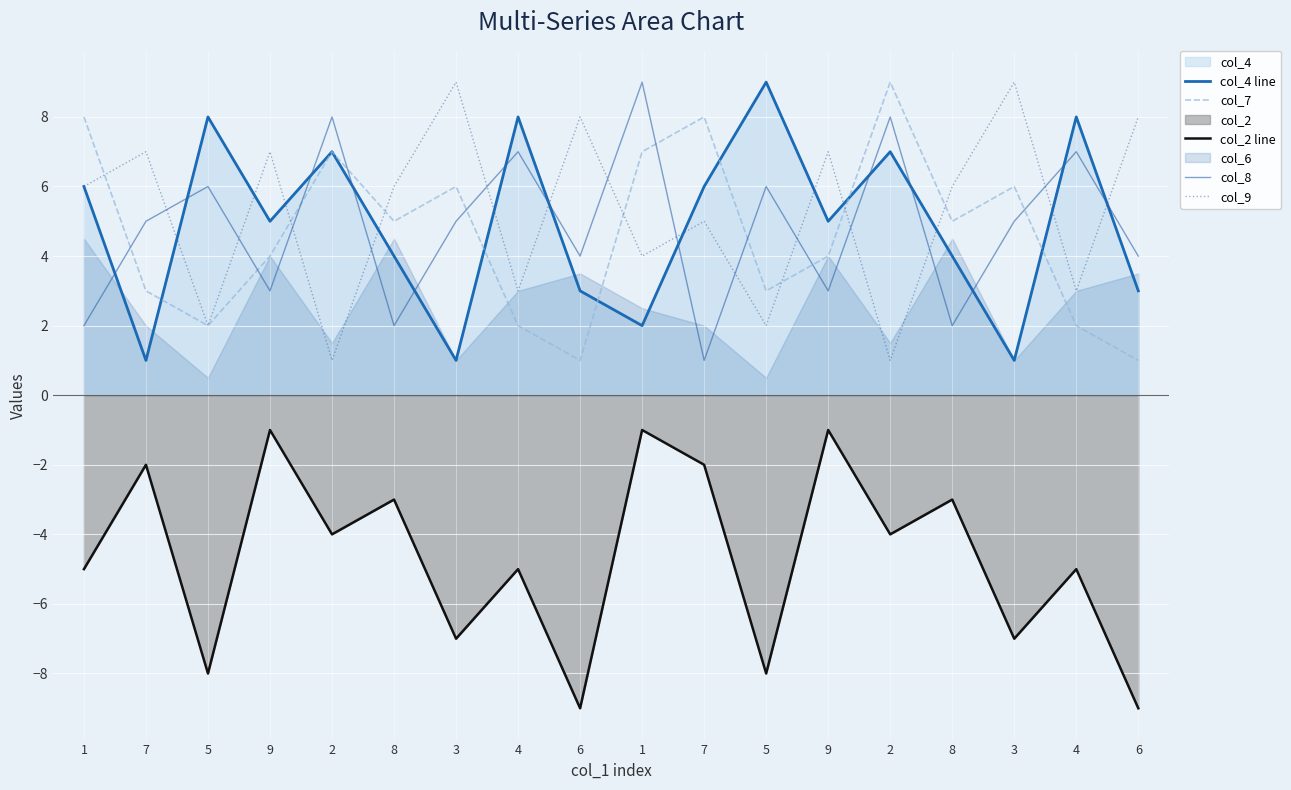

How many col_8 values are between 3 and 7?

11